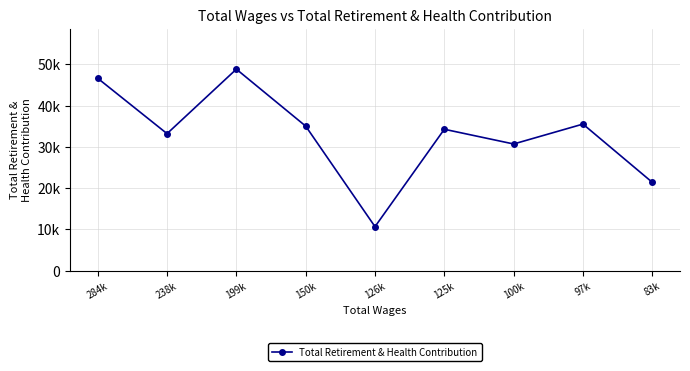

Does the chart have visible grid lines?

Yes